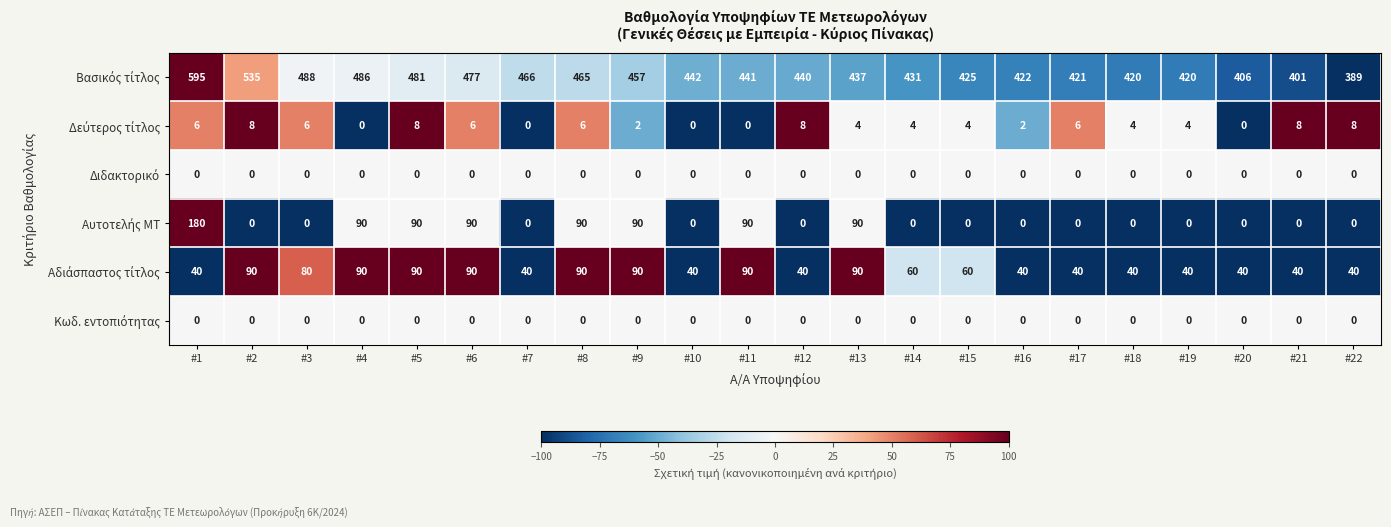

What is the maximum value shown in the chart?

595